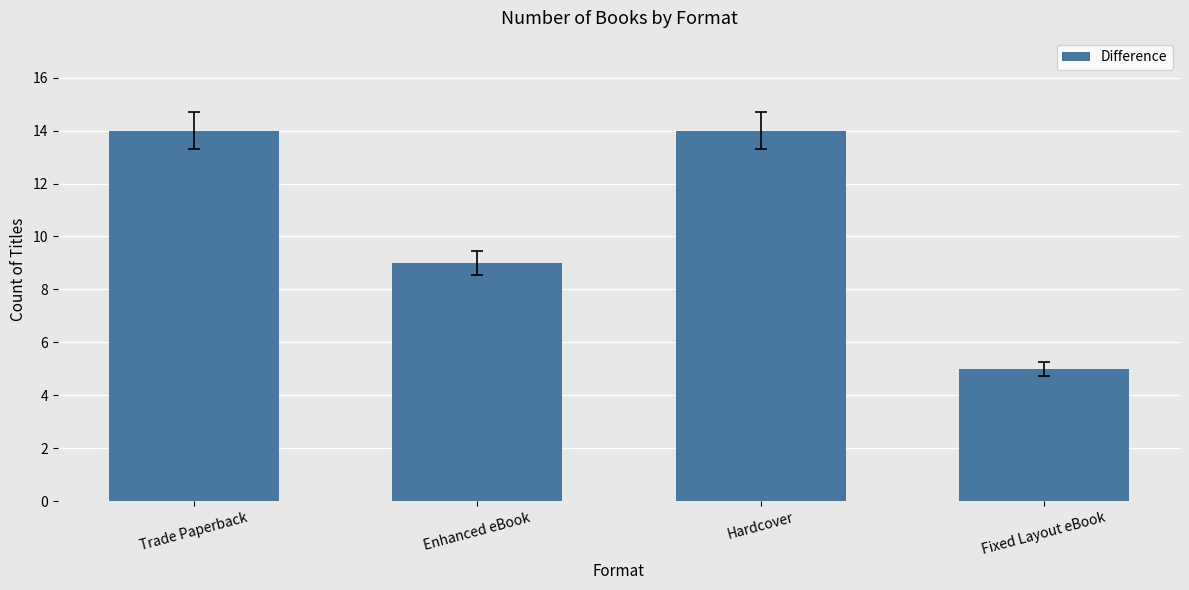

What is the change in value from Hardcover to Fixed Layout eBook?

-9